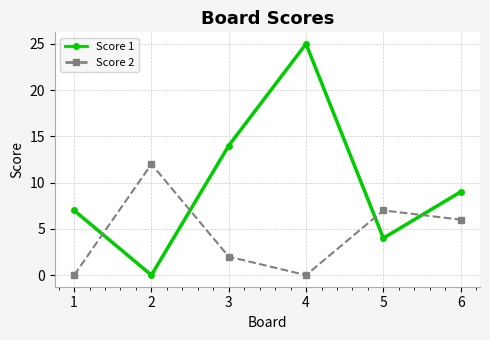

Which series has the largest range (max minus min)?

Score 1